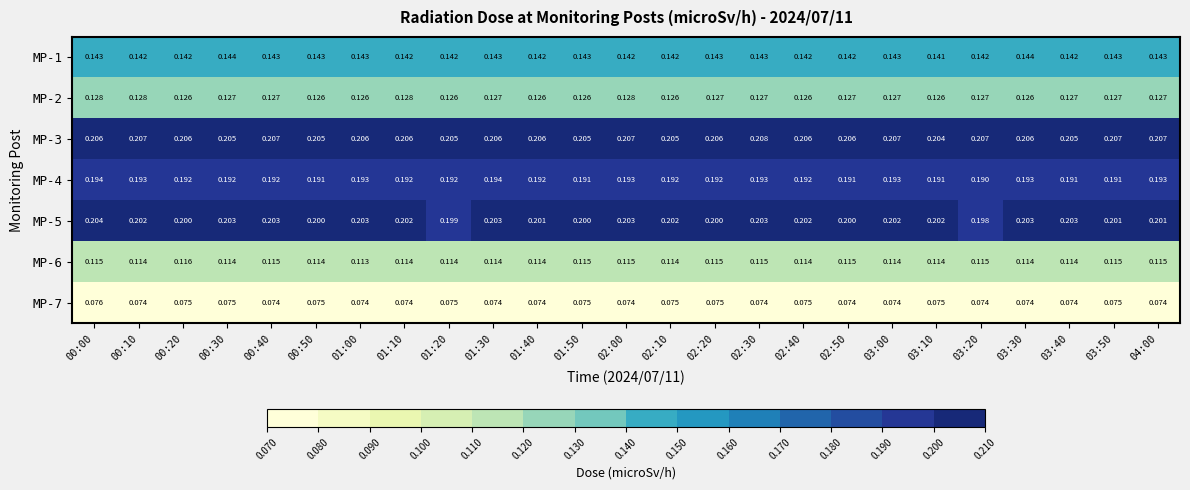

Is the value of MP-1 at 02:30 greater than the value of MP-3 at 02:40?

No